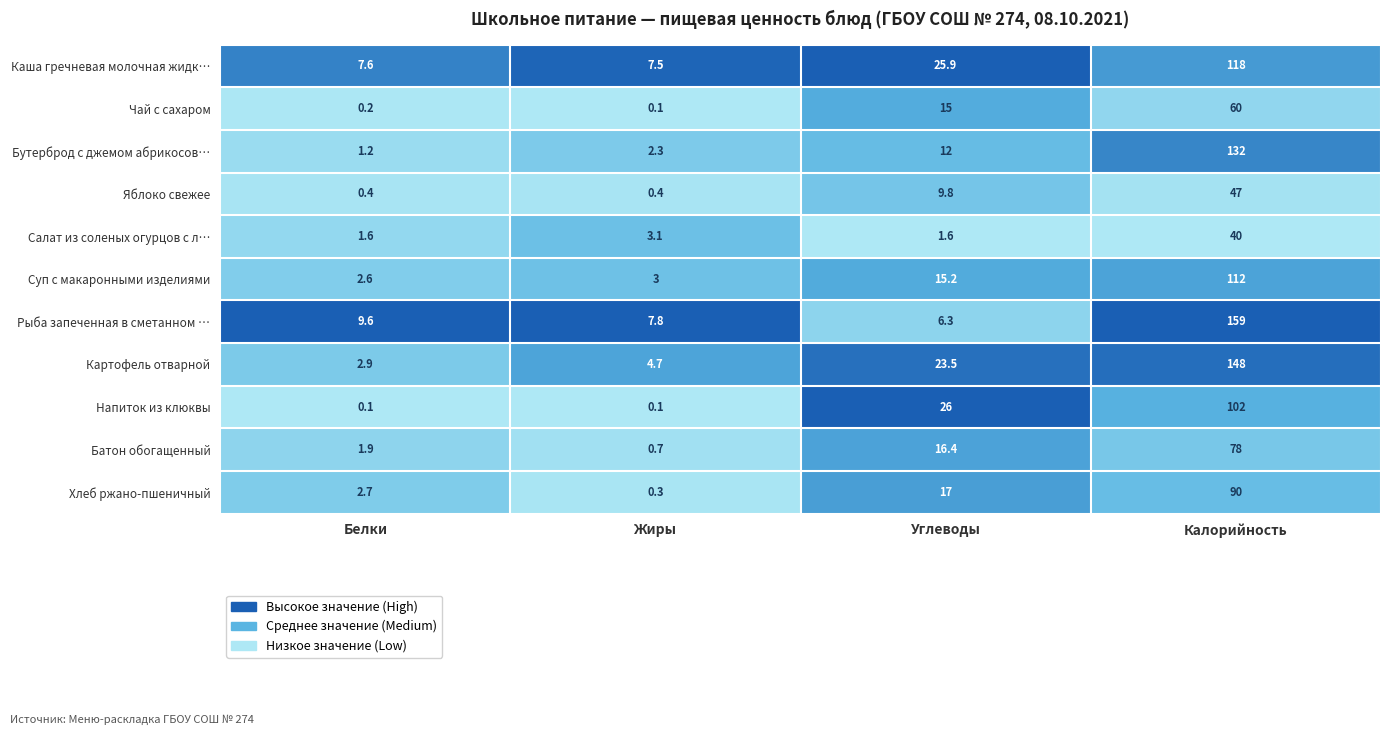

The value of Суп с макаронными изделиями at Калорийность is 148.2. True or false?

False